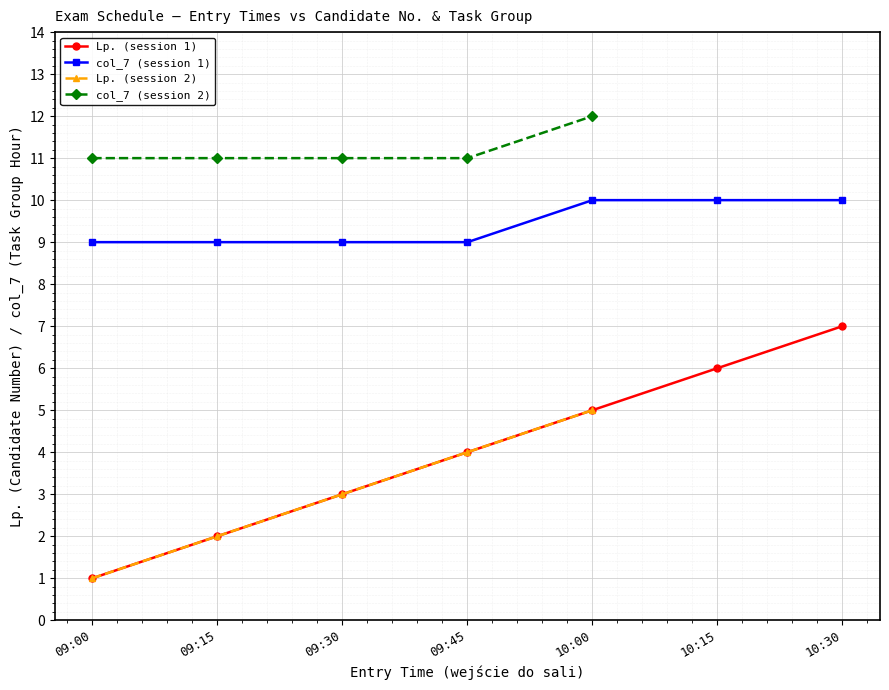

At which category is the sum across all series the highest?

10:30